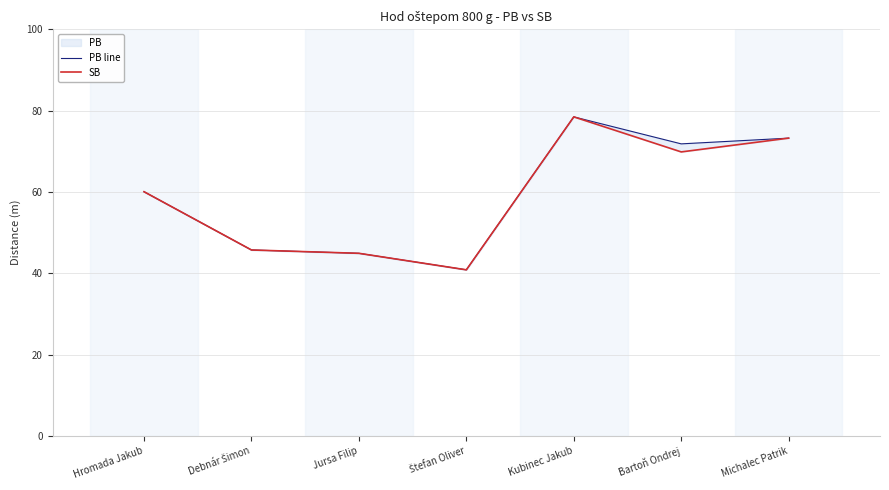

Which series has the largest total across all categories?

PB line